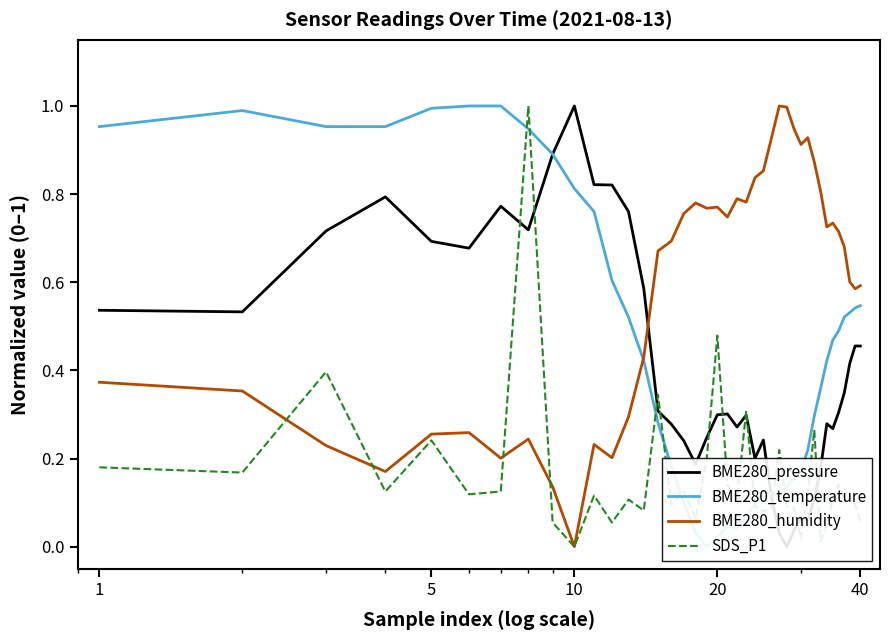

What is the maximum value for SDS_P1?

1.0